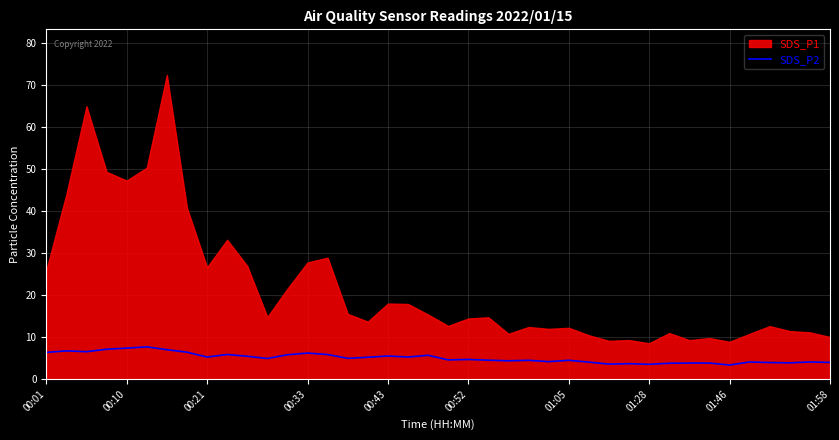

What is the lowest value of the SDS_P2 series?

3.4